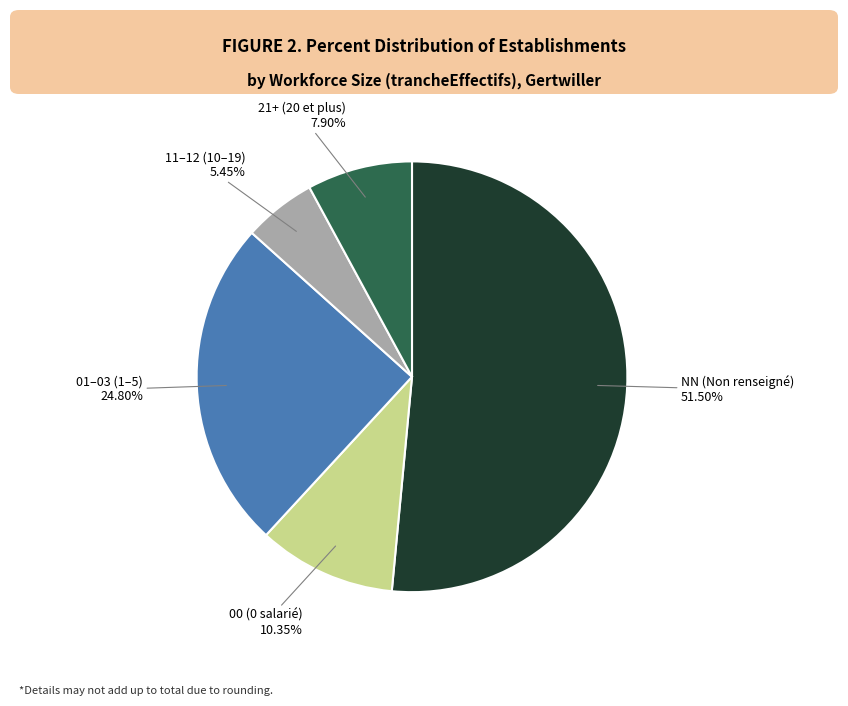

Does any single category account for the majority?

Yes